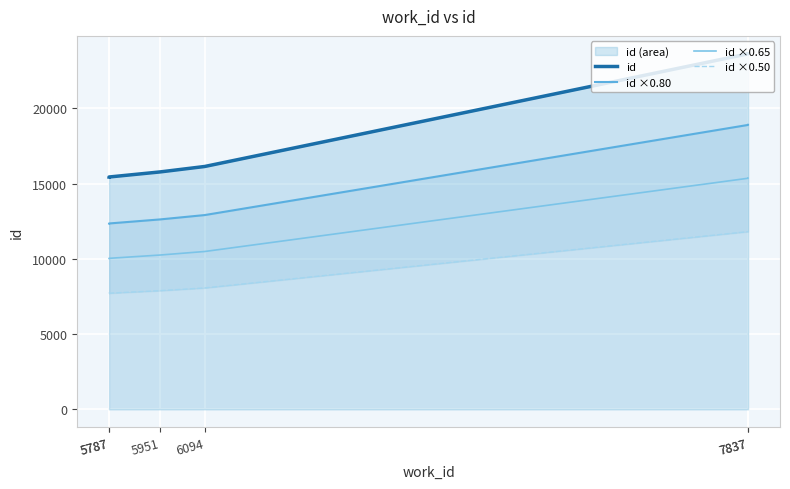

What are all the series names shown in the legend?

id, id ×0.80, id ×0.65, id ×0.50